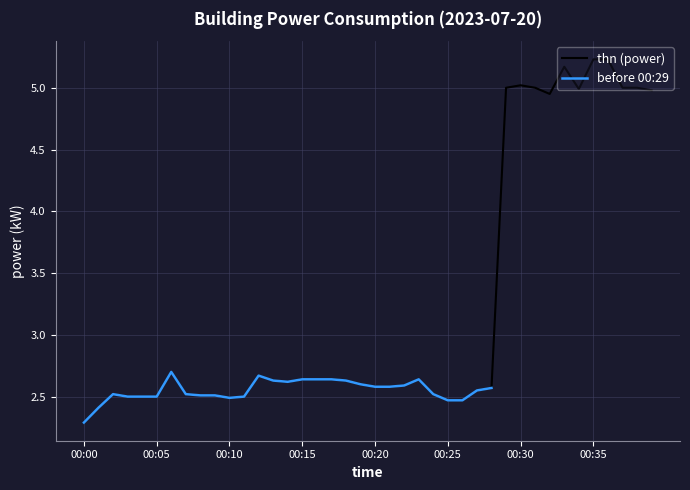

Rank the categories by value from highest to lowest.

00:35, 00:36, 00:33, 00:30, 00:29, 00:31, 00:37, 00:38, 00:34, 00:39, 00:32, 00:06, 00:12, 00:15, 00:16, 00:17, 00:23, 00:13, 00:18, 00:14, 00:19, 00:22, 00:20, 00:21, 00:28, 00:27, 00:02, 00:07, 00:24, 00:08, 00:09, 00:03, 00:04, 00:05, 00:11, 00:10, 00:25, 00:26, 00:01, 00:00